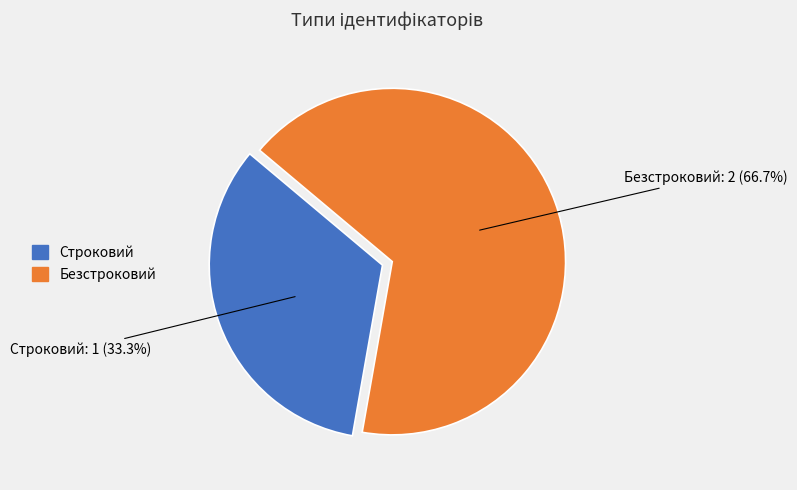

To the nearest percent, what is the difference between the largest and smallest slice percentages?

33%